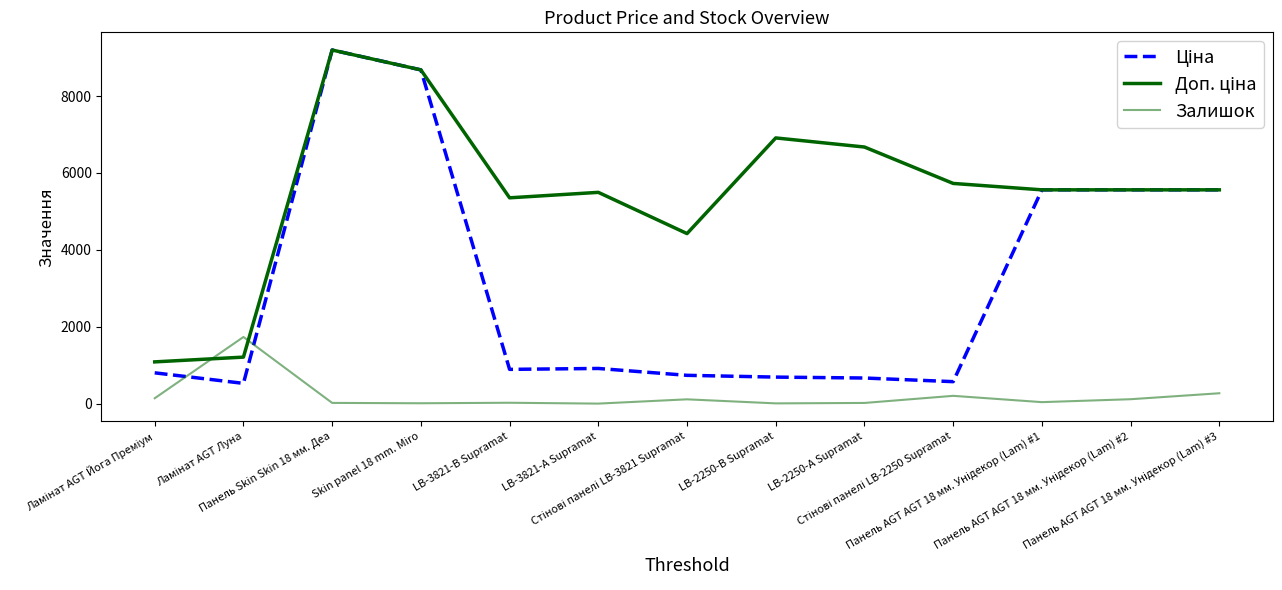

Count the number of categories in the chart.

13